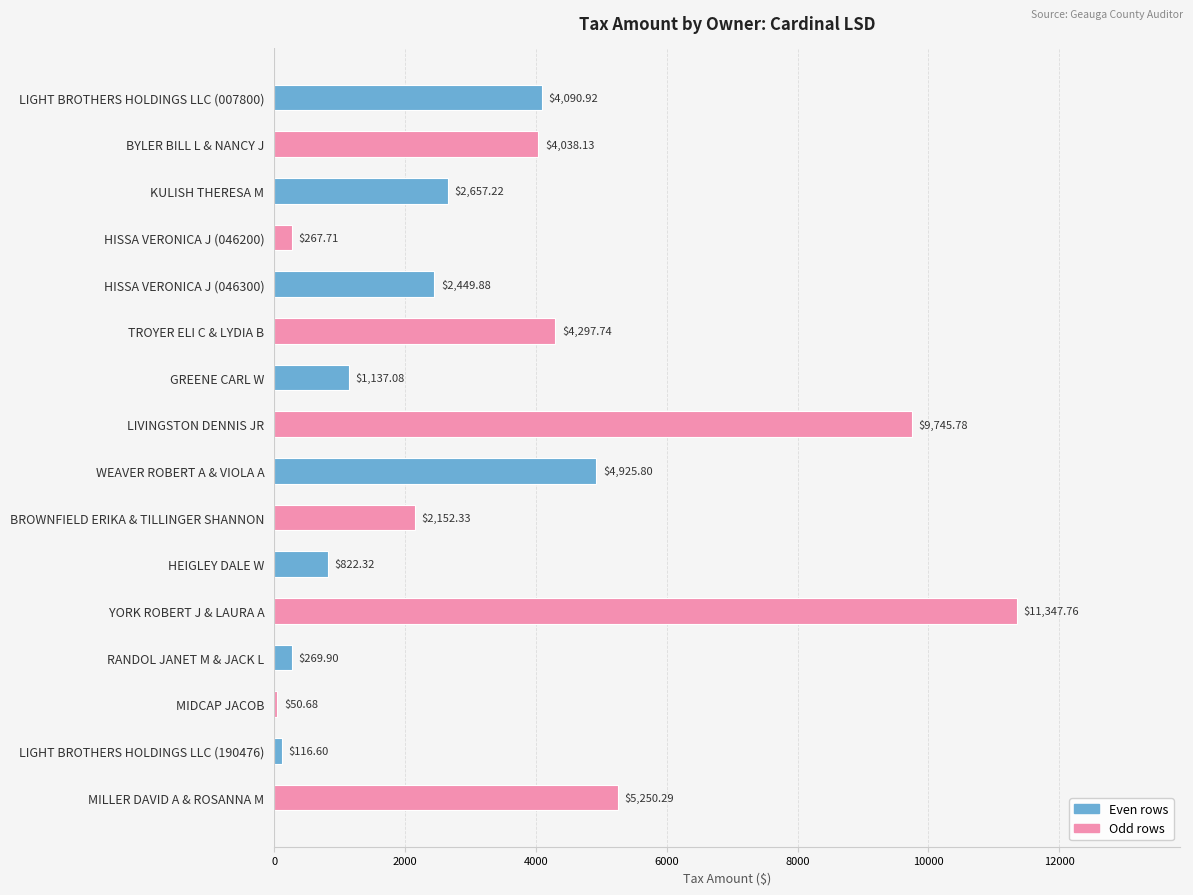

Rank the categories by value from highest to lowest.

YORK ROBERT J & LAURA A, LIVINGSTON DENNIS JR, MILLER DAVID A & ROSANNA M, WEAVER ROBERT A & VIOLA A, TROYER ELI C & LYDIA B, LIGHT BROTHERS HOLDINGS LLC (007800), BYLER BILL L & NANCY J, KULISH THERESA M, HISSA VERONICA J (046300), BROWNFIELD ERIKA & TILLINGER SHANNON, GREENE CARL W, HEIGLEY DALE W, RANDOL JANET M & JACK L, HISSA VERONICA J (046200), LIGHT BROTHERS HOLDINGS LLC (190476), MIDCAP JACOB